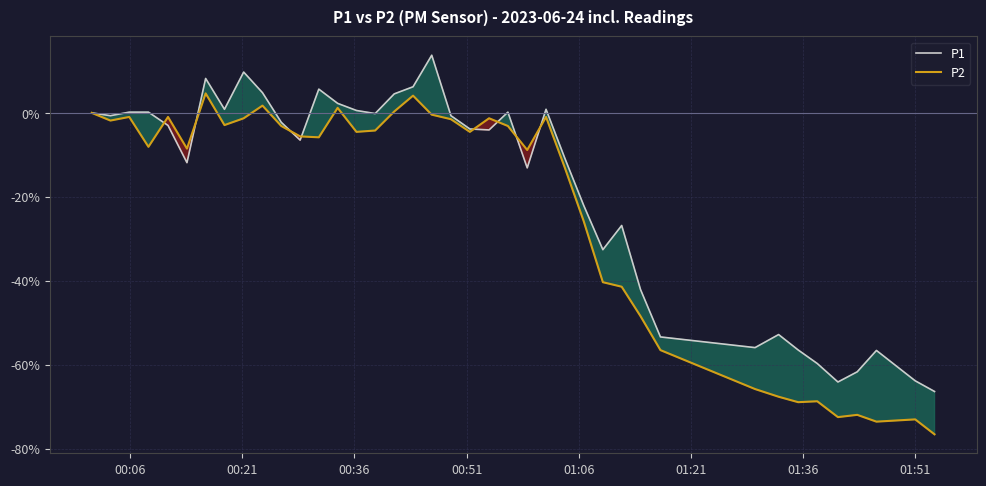

Is this an area chart (filled region under the line)?

No